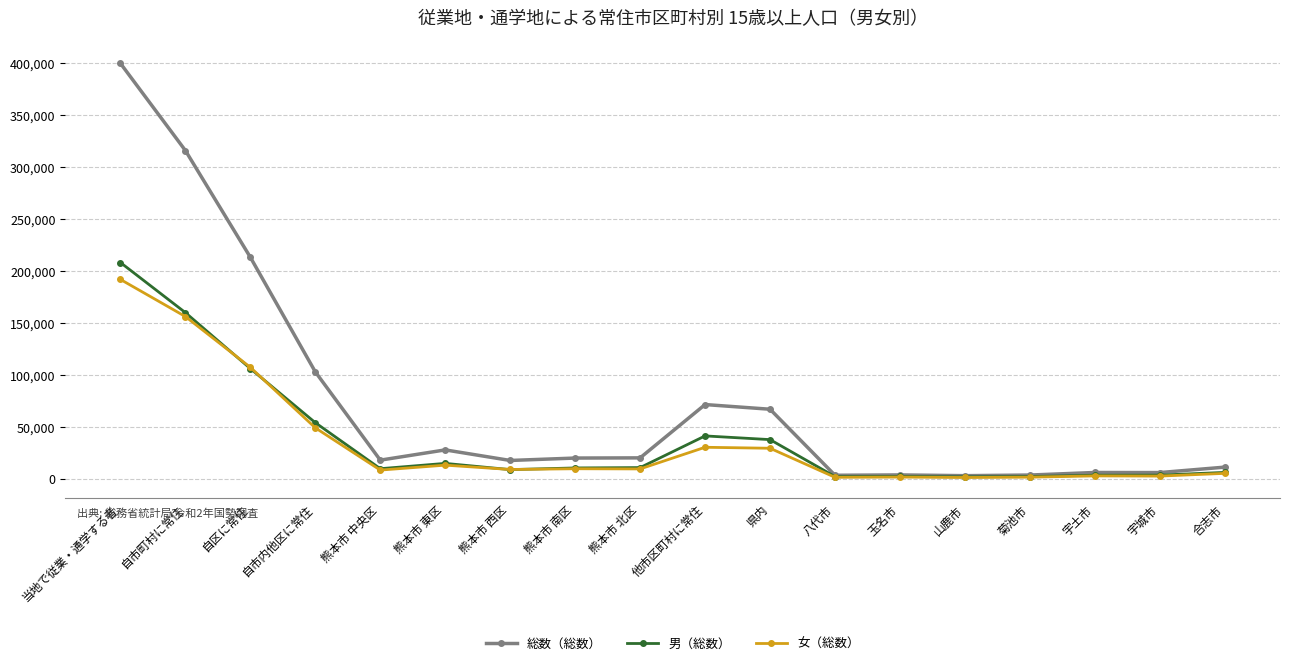

True or false: 総数（総数） has more than 1 points higher than both neighbors.

True